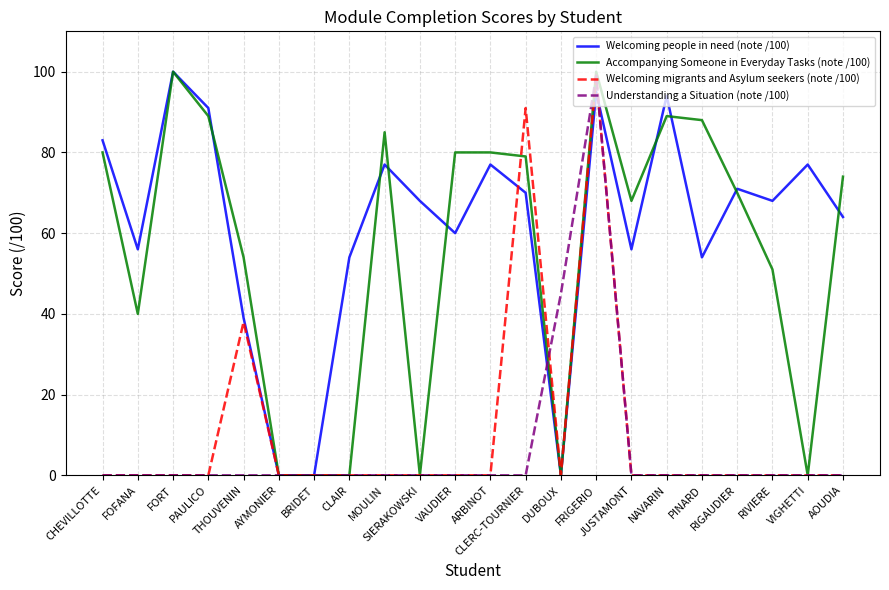

At which category is the sum across all series the highest?

FRIGERIO